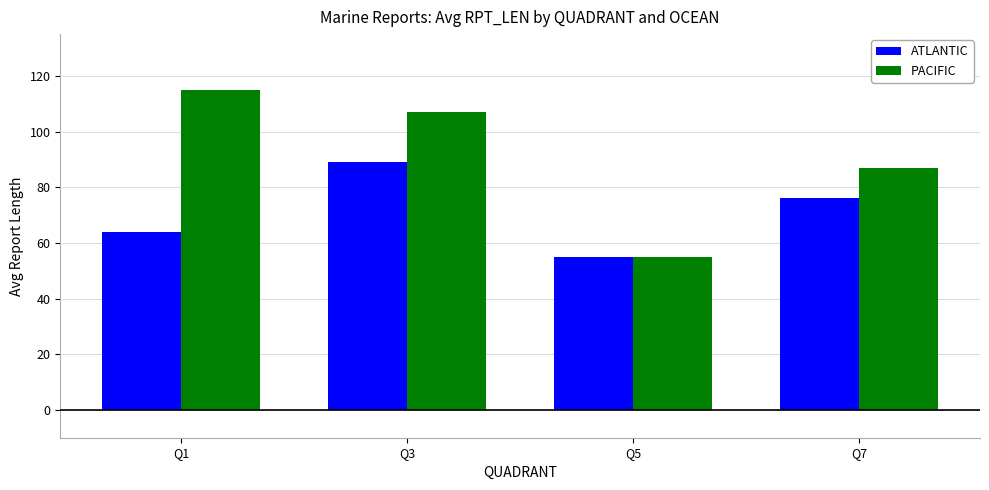

What is the total value across all series at Q3?

196